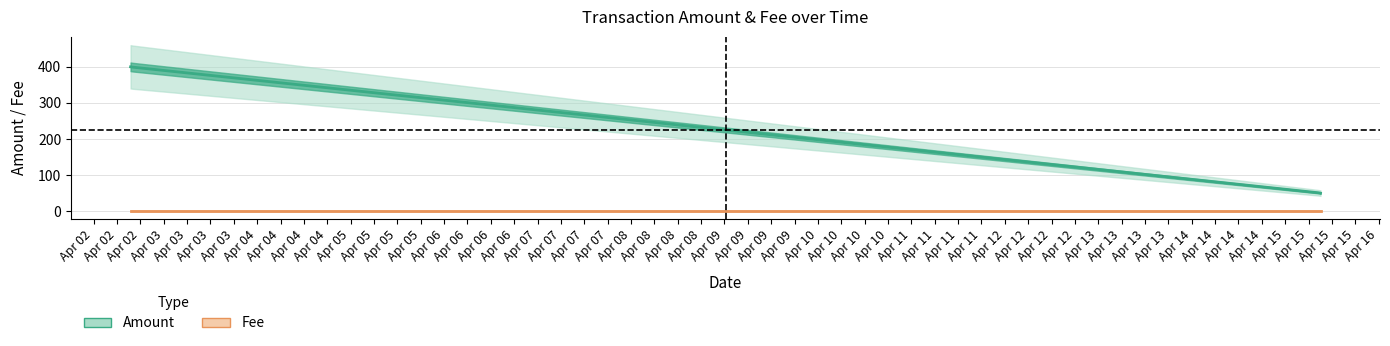

Rank the categories by Fee (line) value from highest to lowest.

Apr 02, Apr 02, Apr 02, Apr 03